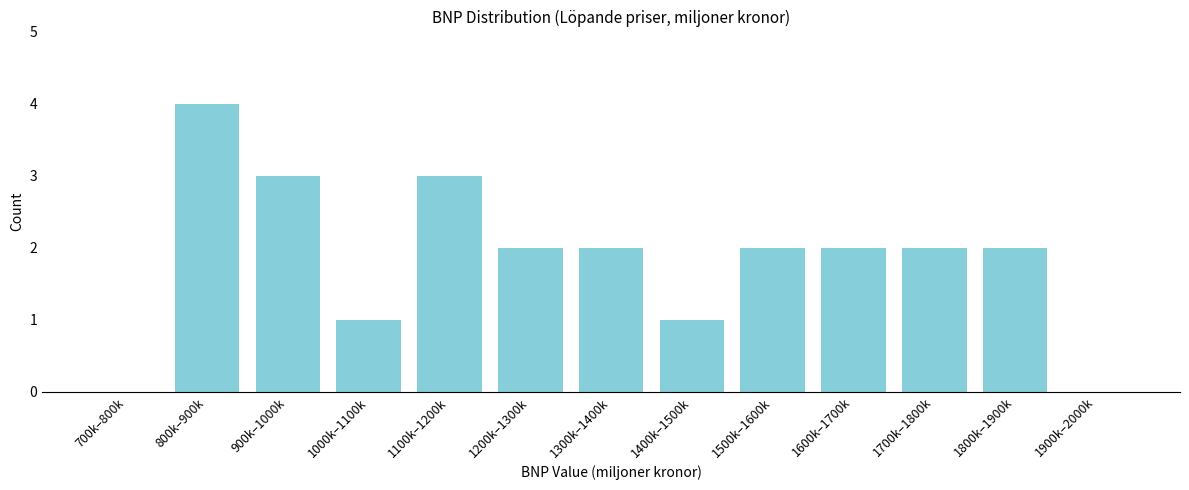

Reading left to right, extract all data points from this chart.

700k–800k=0	800k–900k=4	900k–1000k=3	1000k–1100k=1	1100k–1200k=3	1200k–1300k=2	1300k–1400k=2	1400k–1500k=1	1500k–1600k=2	1600k–1700k=2	1700k–1800k=2	1800k–1900k=2	1900k–2000k=0